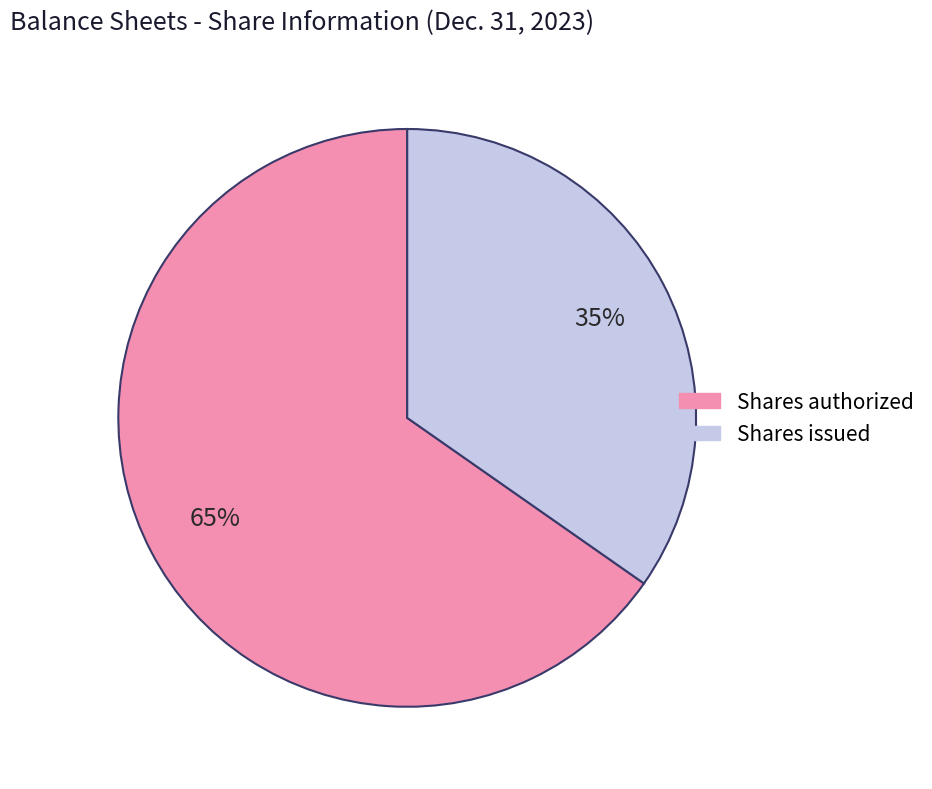

Between Shares issued and Shares authorized, which is larger?

Shares authorized